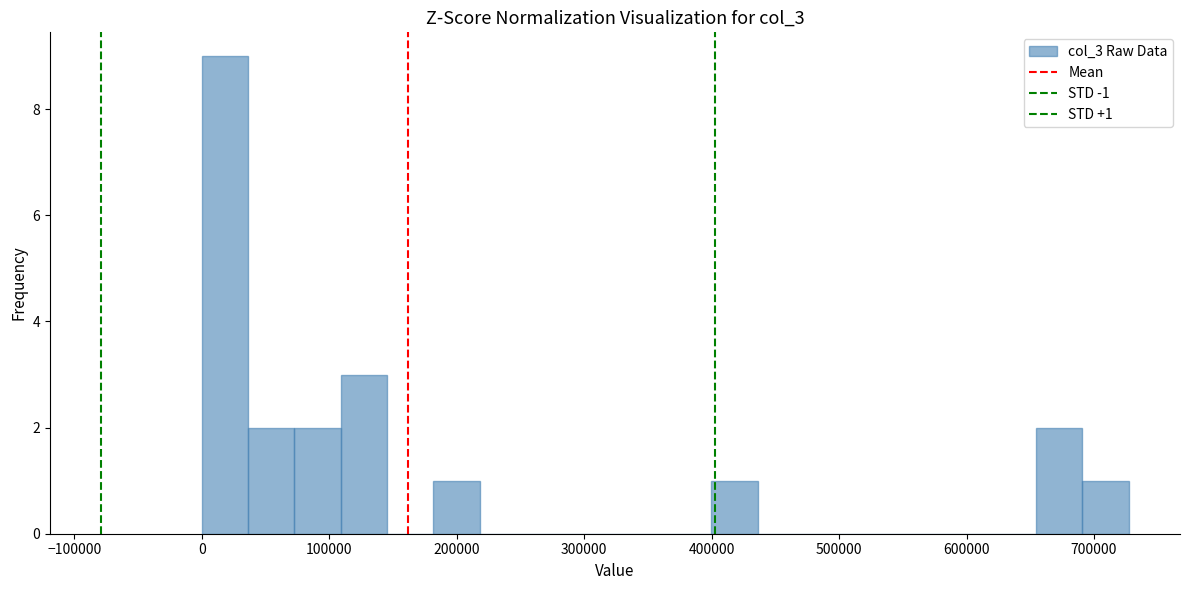

Around what value on the x-axis is the tallest bar? Give the approximate position of its centre, as read against the axis.

20000